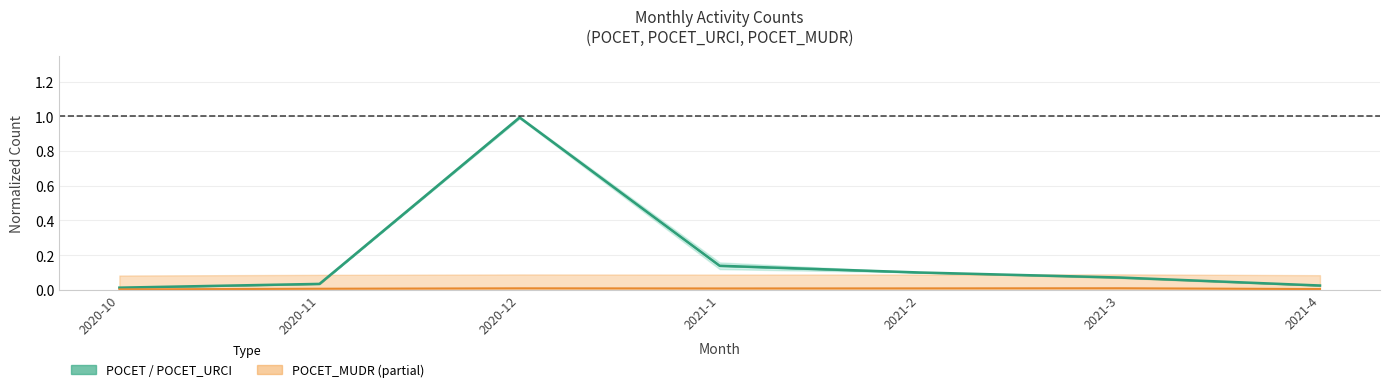

What is the label of the 5th point from the left?

2021-2